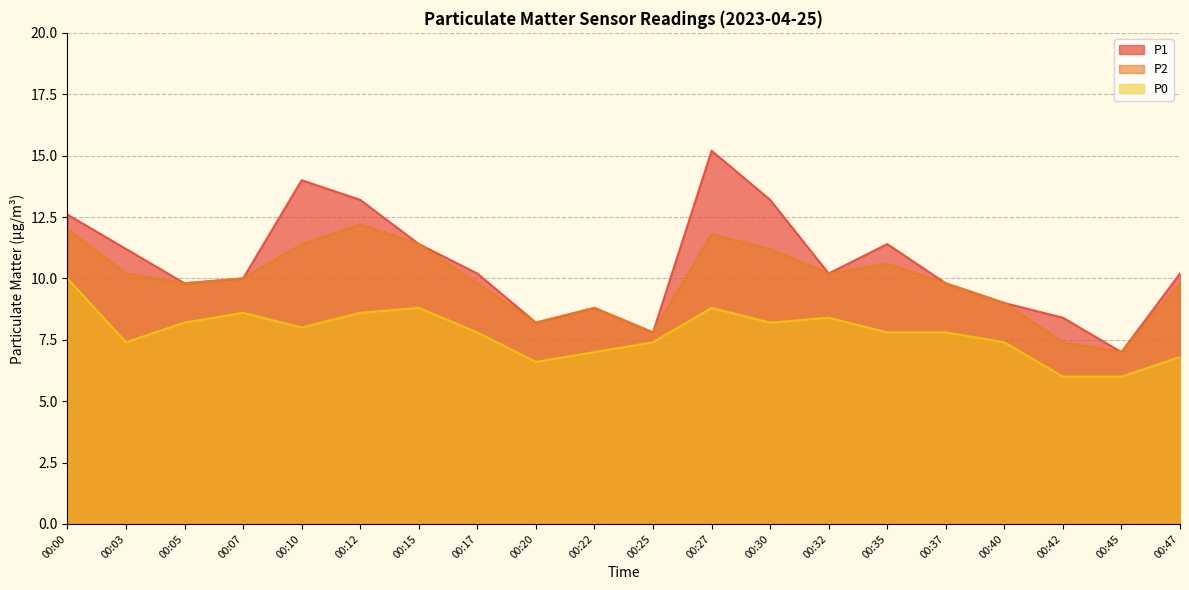

At 00:05, list the series in order from largest to smallest.

P1, P2, P0